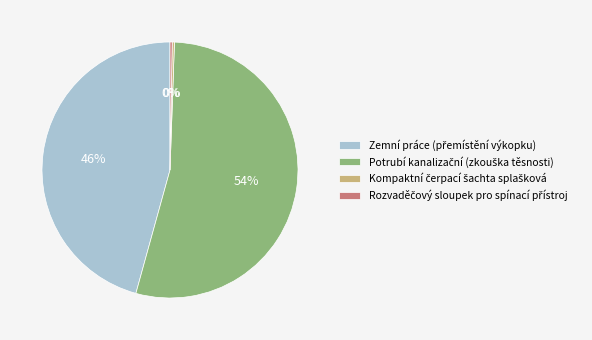

Is there a majority slice in this chart?

Yes